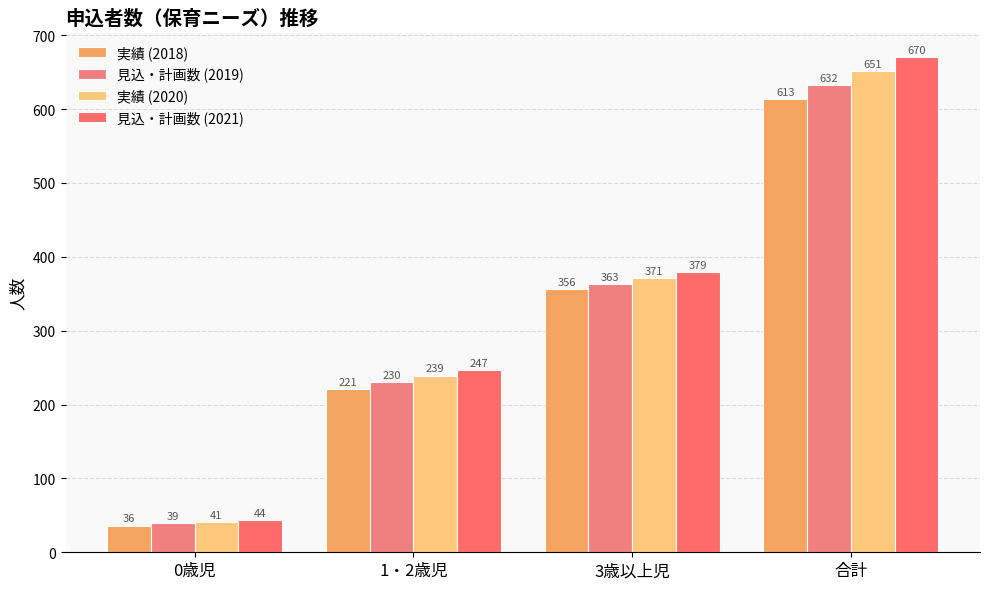

What is the approximate value of 見込・計画数 (2019) at 0歳児?

39